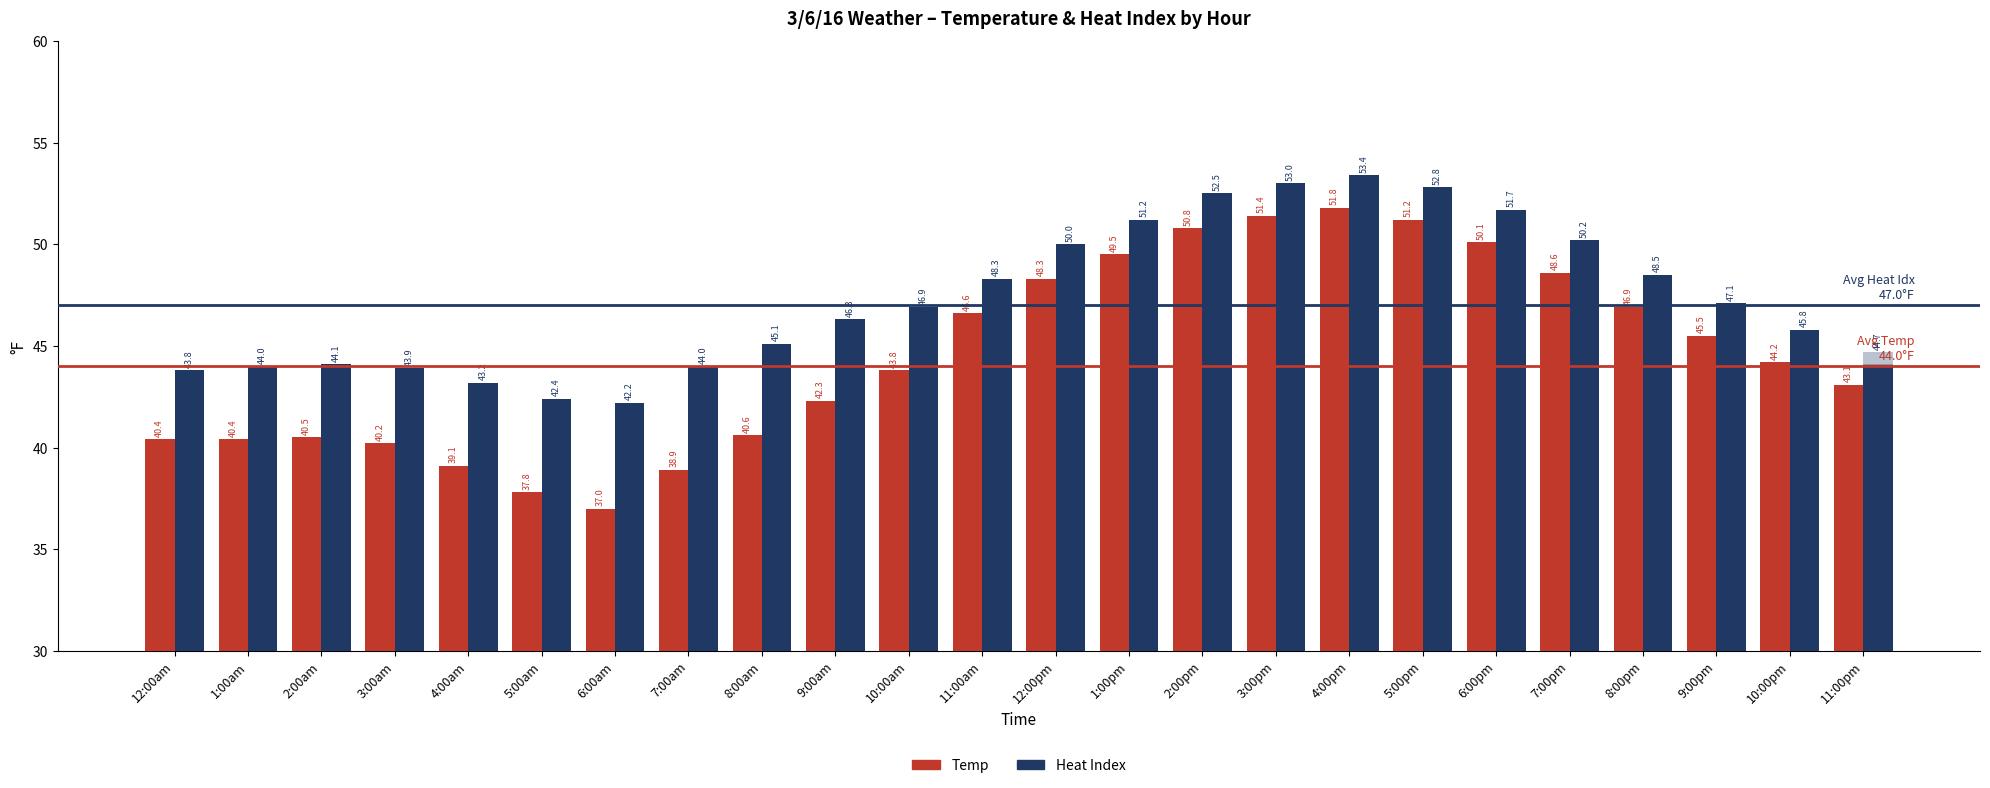

What is the minimum value shown in the chart?

37.0